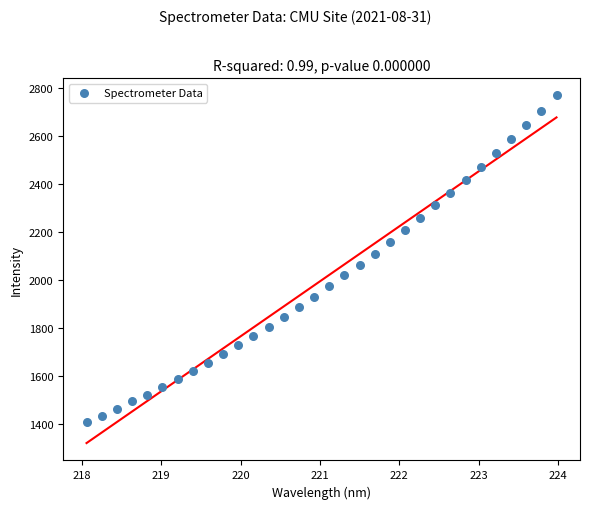

What is the range of X values (max minus min)?

5.9